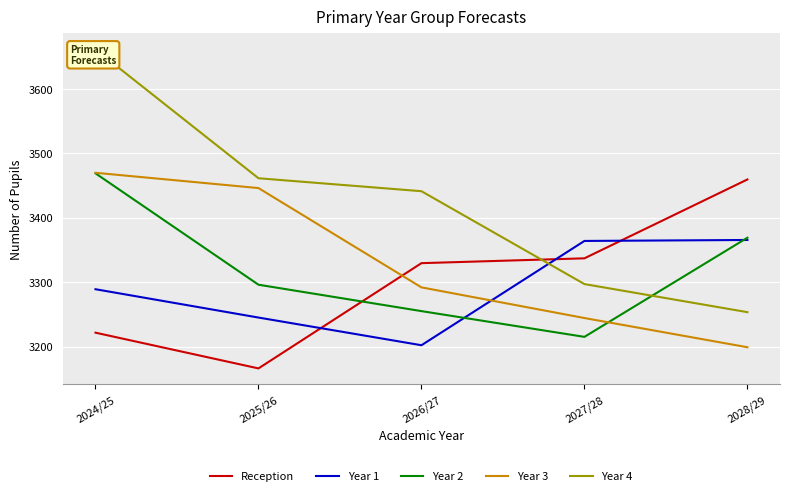

True or false: Year 4 has more than 2 points higher than both neighbors.

False